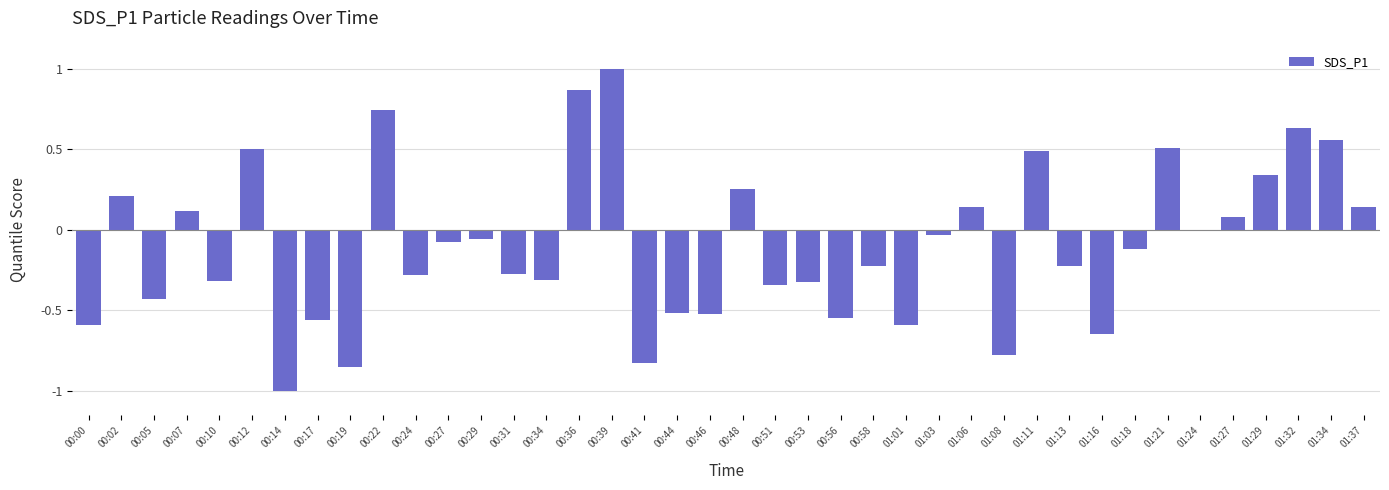

Which category has the highest value across all series?

00:39